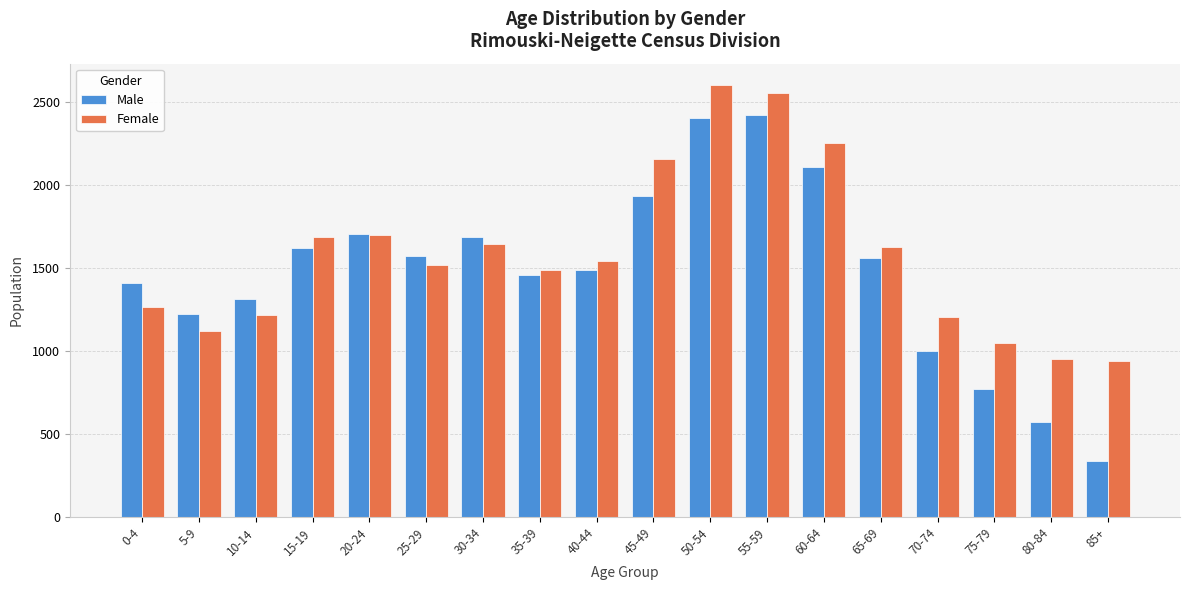

At which label is Male closest to 1380?

0-4